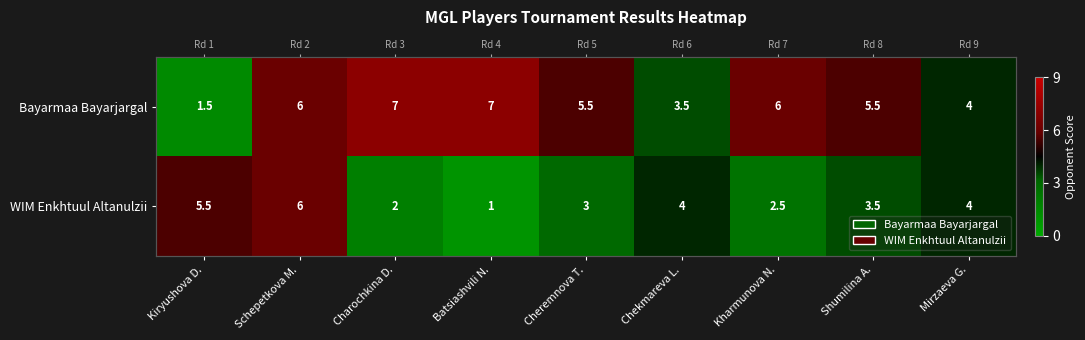

How many categories are shown in the chart?

9